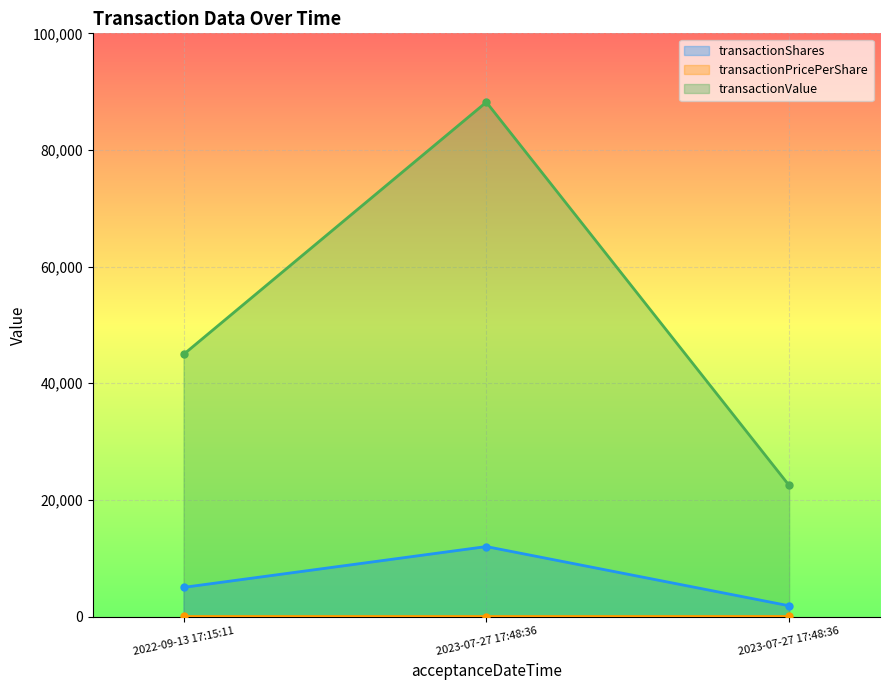

At which label does transactionShares reach its minimum?

2023-07-27 17:48:36